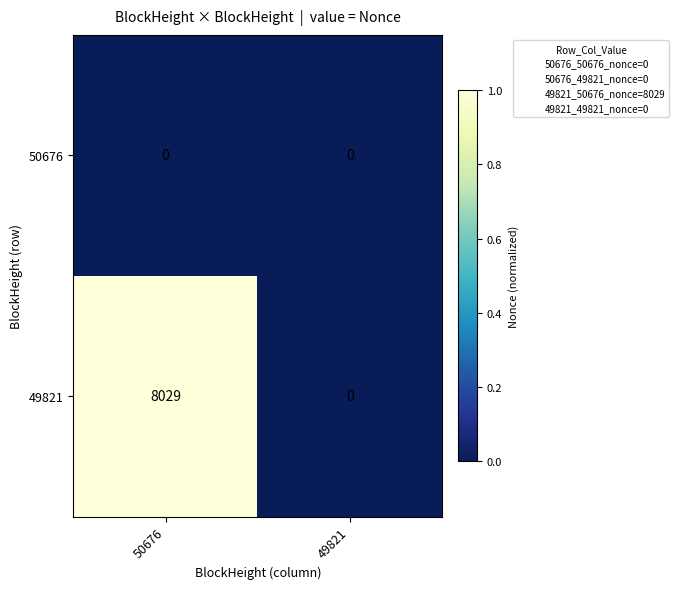

The 49821 series shows 11174 at 50676. True or false?

False